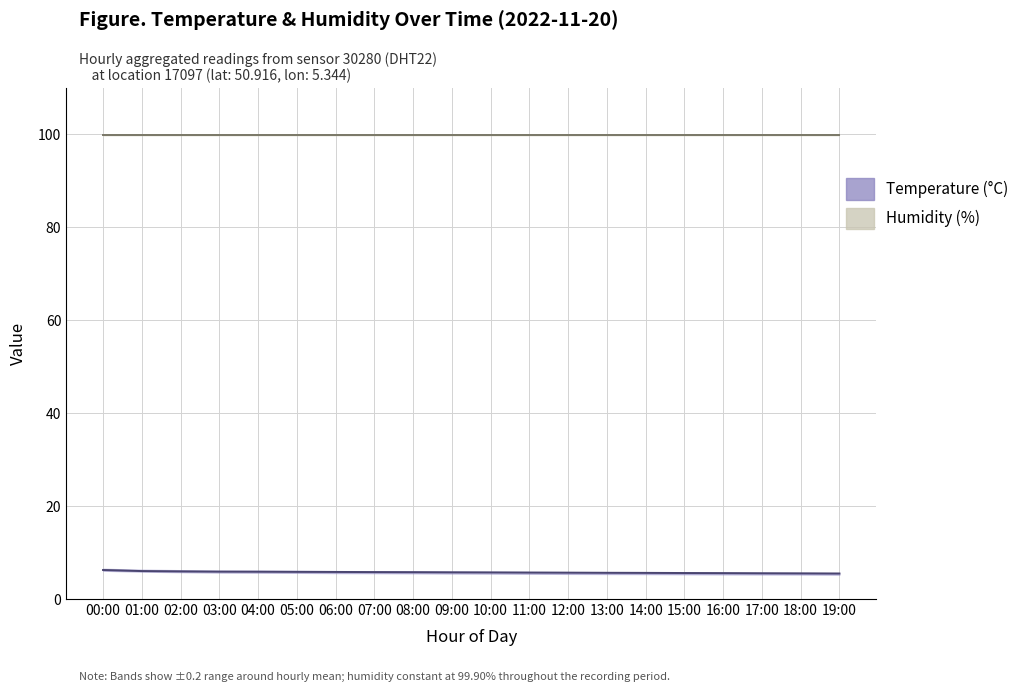

Which has a higher value, 14:00 or 12:00?

12:00